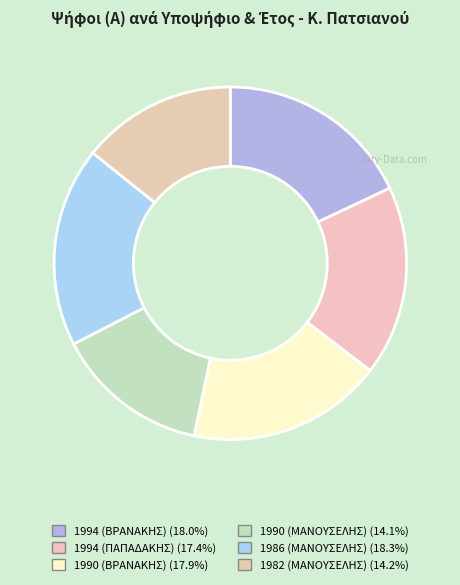

What is the smallest slice in the pie chart?

1990 (ΜΑΝΟΥΣΕΛΗΣ)